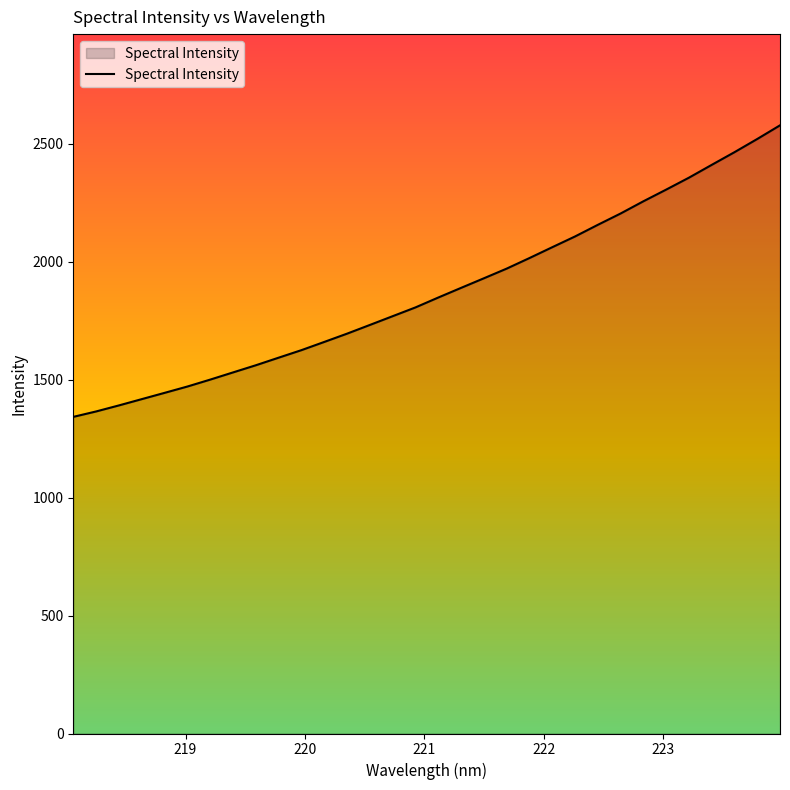

What is the sum of all values?

59987.2